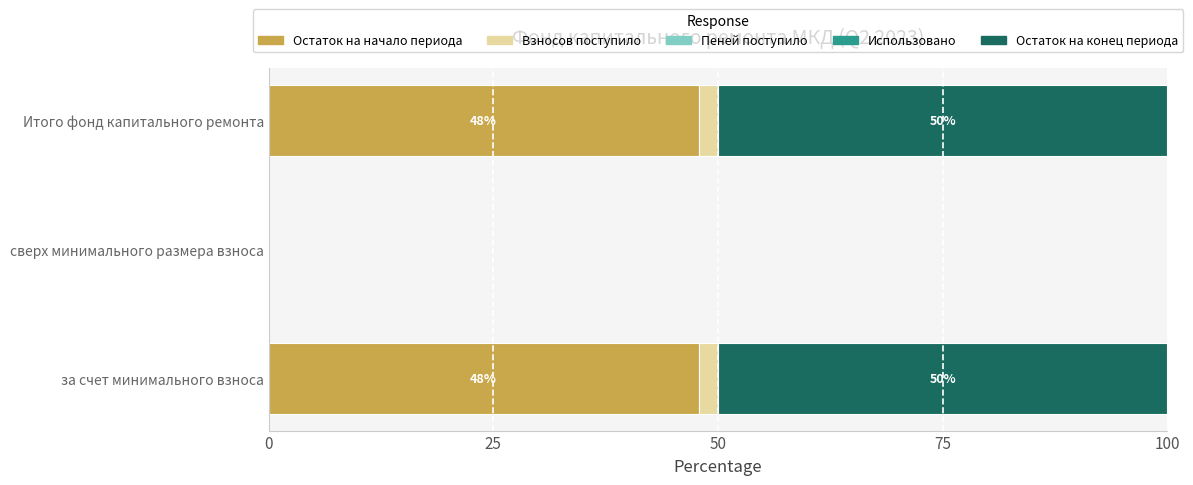

Is it true that Остаток на начало периода equals 47.8 at за счет минимального взноса?

True